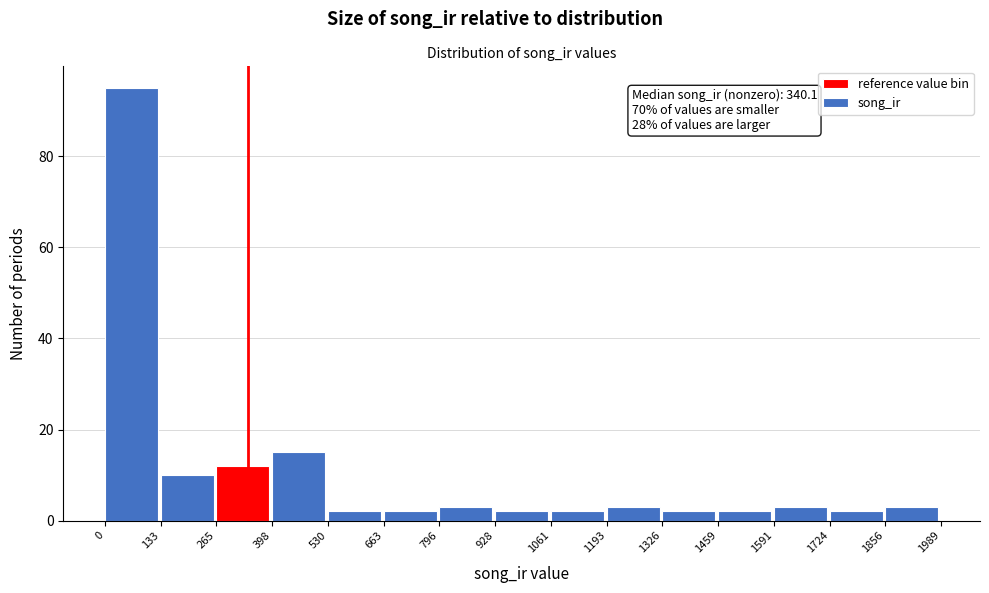

Which range on the x-axis has the tallest bar?

0 to 133